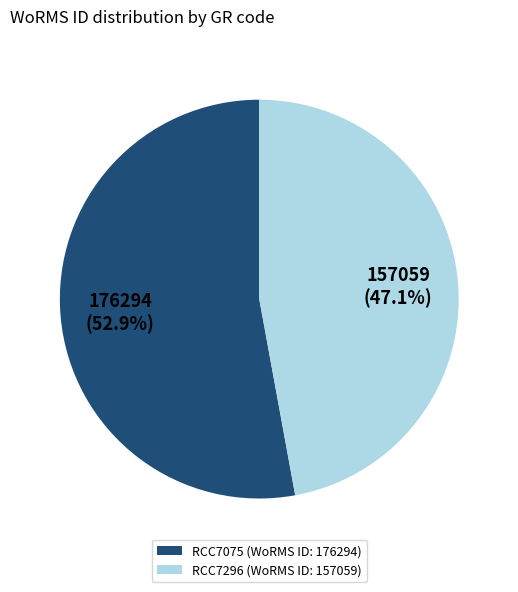

Is it true that RCC7296 is 61% of the pie?

False